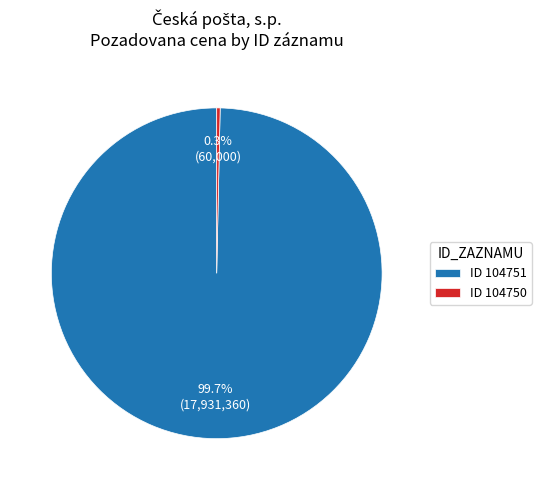

Which category accounts for the majority?

ID 104751